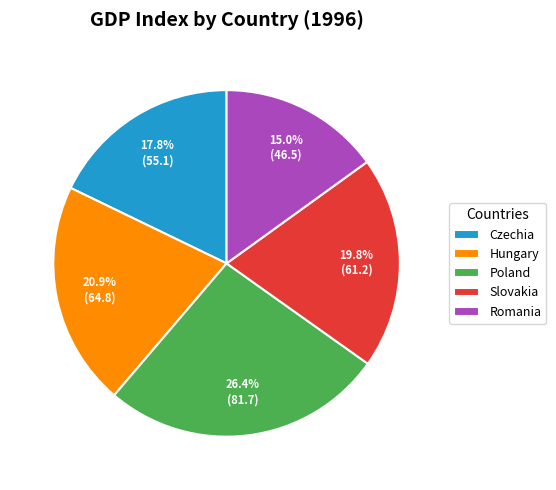

Is it true that Czechia is 18% of the pie?

True